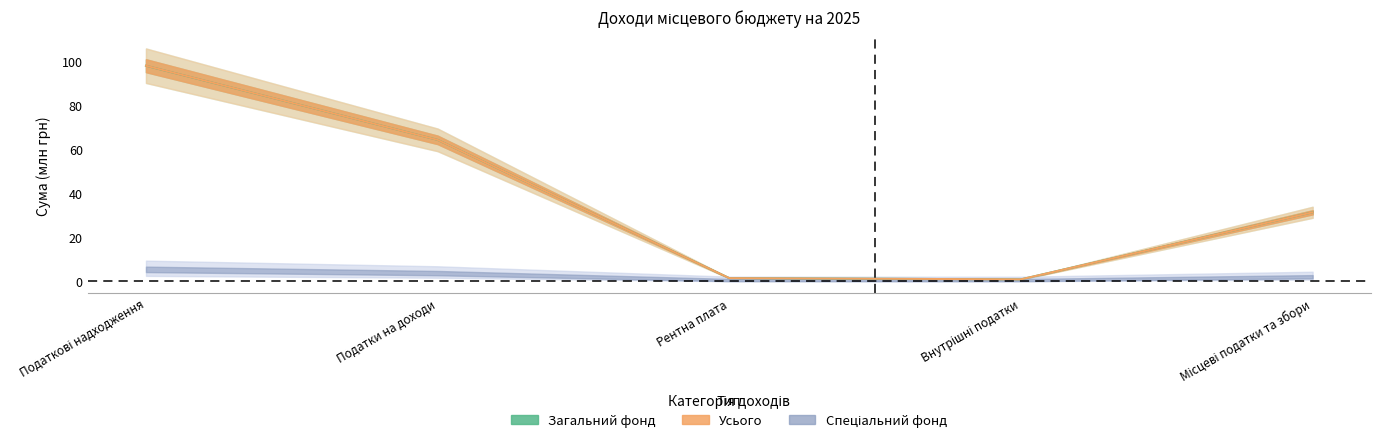

Which label corresponds to the largest value in the chart?

Податкові надходження